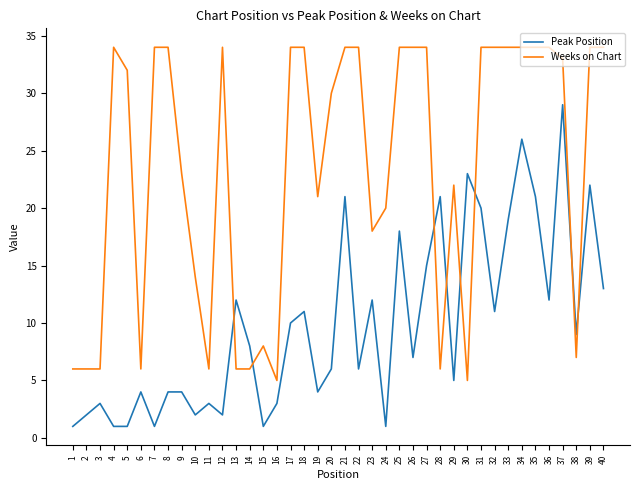

Which series changed the most between 23 and 36?

Weeks on Chart